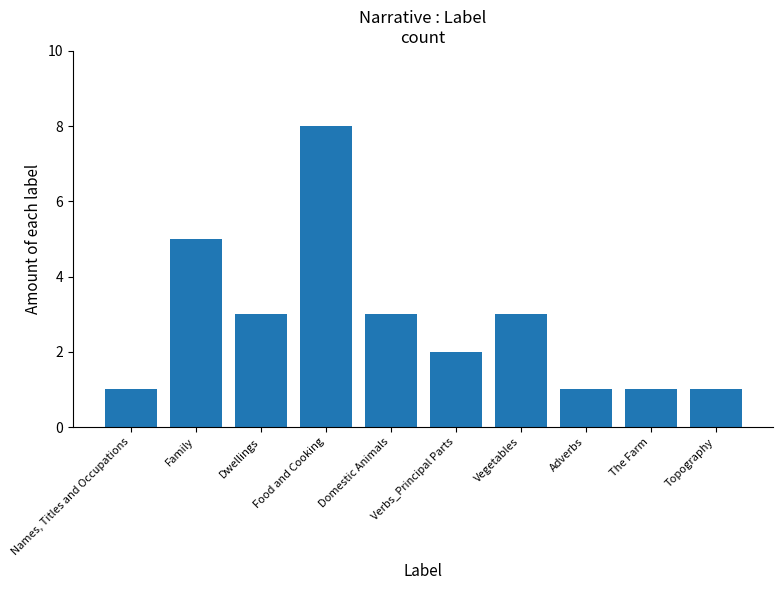

What is the change in value from Family to Domestic Animals?

-2